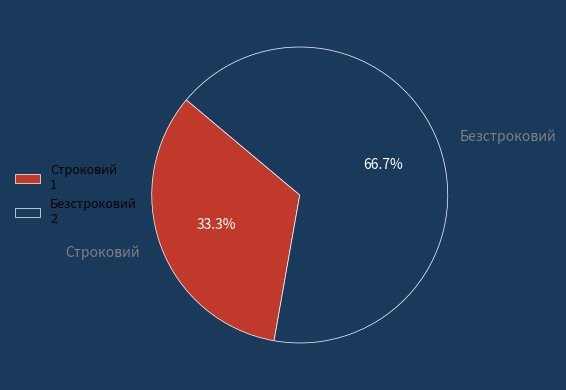

Which category has the smallest portion of the pie?

Строковий